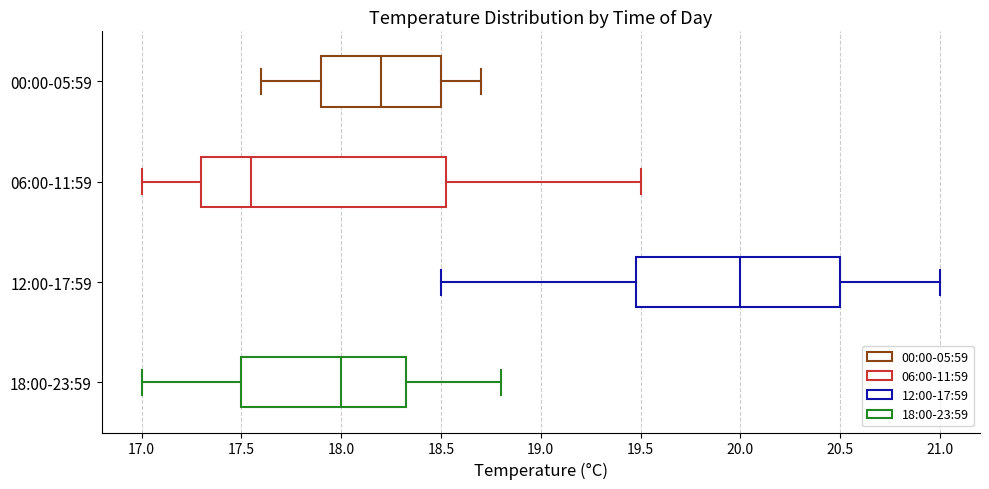

Reading bottom to top, transcribe this box plot: for each box, give where its median line is, the range the box spans, and where its two whiskers end, as read against the x-axis. The values are not printed on the chart, so give them approximately, as read against the axis.

18:00-23:59: median 18.00, box 17.50 to 18.35, whiskers 17.00 to 18.80
12:00-17:59: median 20.00, box 19.50 to 20.50, whiskers 18.50 to 21.00
06:00-11:59: median 17.55, box 17.30 to 18.55, whiskers 17.00 to 19.50
00:00-05:59: median 18.20, box 17.90 to 18.50, whiskers 17.60 to 18.70